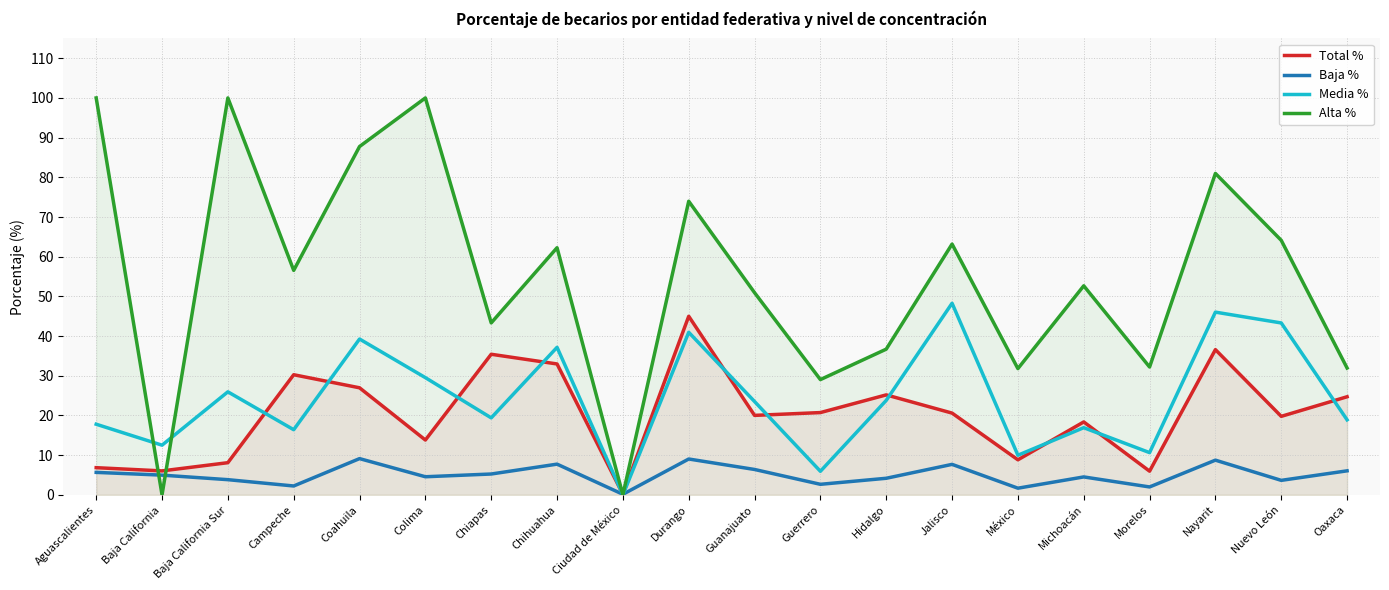

At Guerrero, list the series in order from largest to smallest.

Alta %, Total %, Media %, Baja %